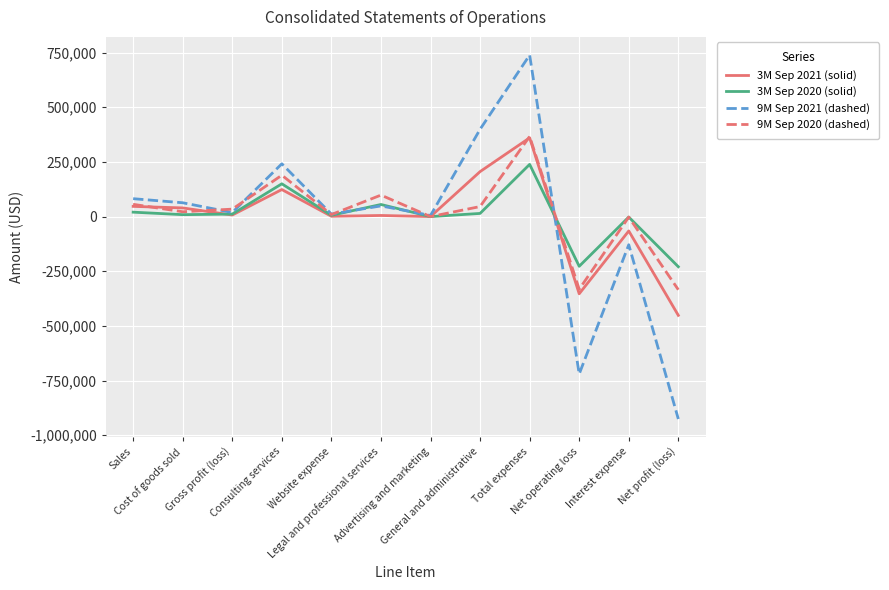

What is the sum of all 3M Sep 2021 (solid) values?

-80925